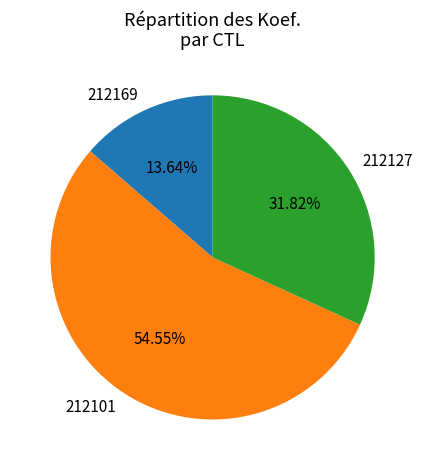

What percentage is NOT represented by 212169?

86.4%